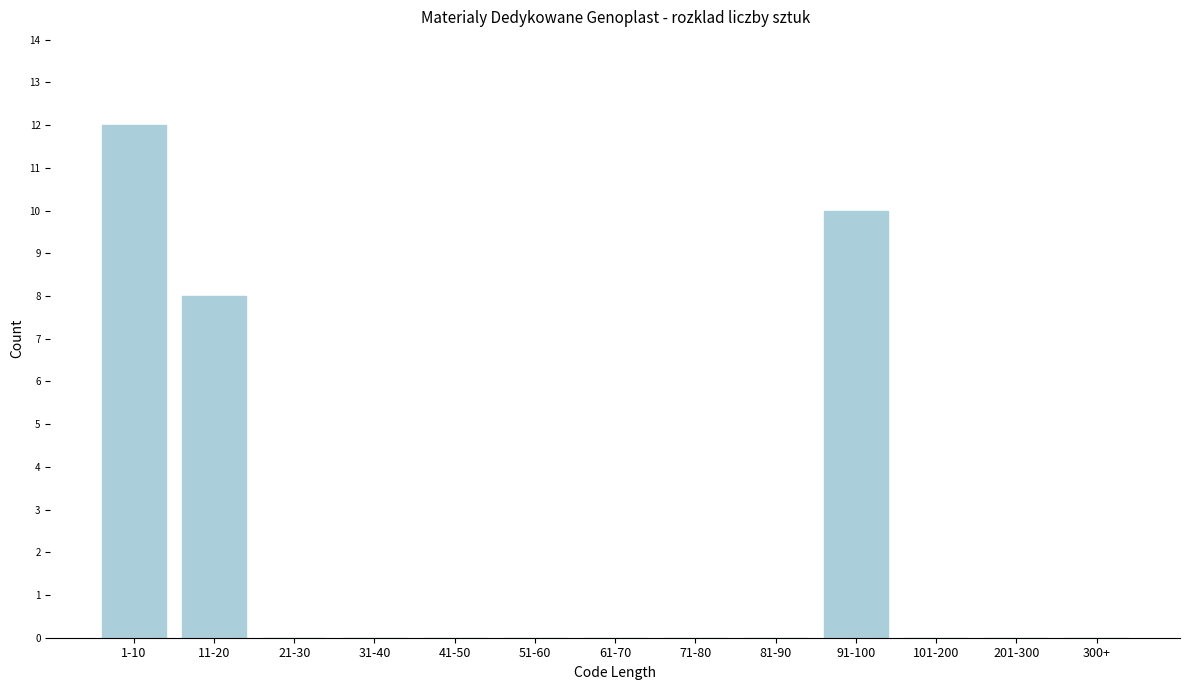

Reading left to right, extract all data points from this chart.

1-10=12	11-20=8	21-30=0	31-40=0	41-50=0	51-60=0	61-70=0	71-80=0	81-90=0	91-100=10	101-200=0	201-300=0	300+=0